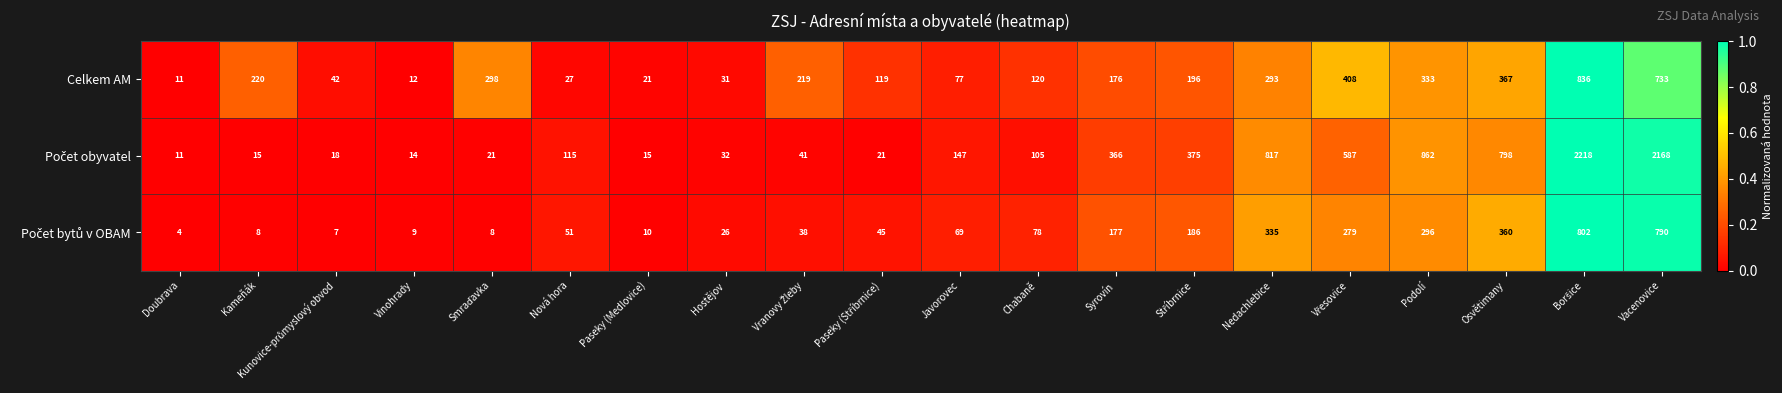

What is the maximum value shown in the chart?

2218